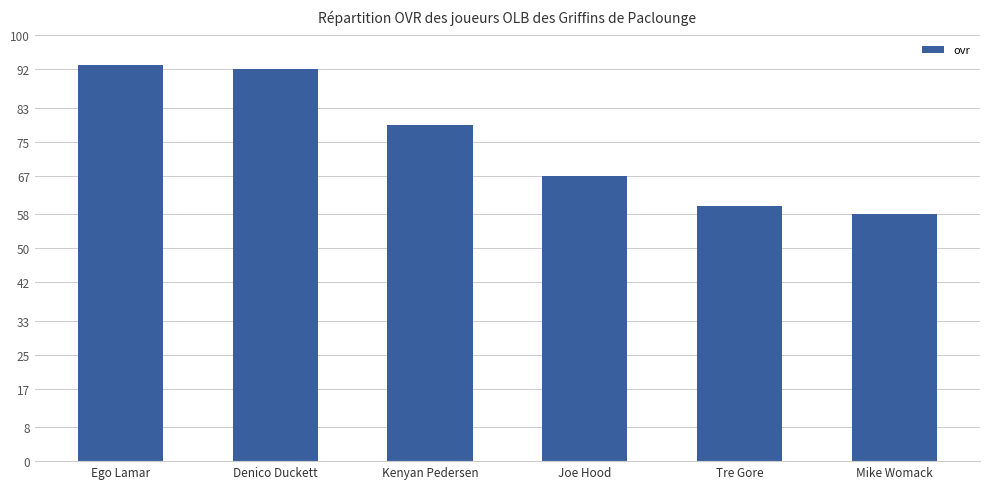

Reading left to right, transcribe all the data shown in this chart.

93	92	79	67	60	58